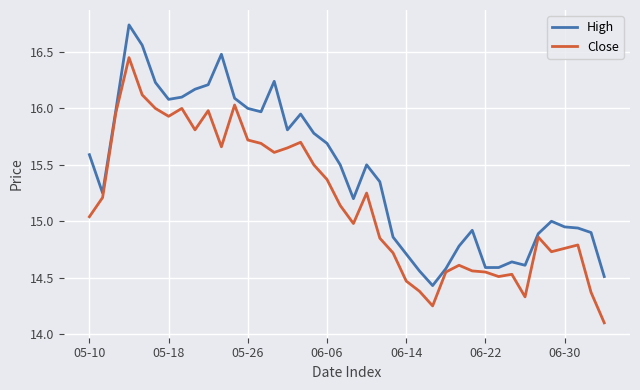

What is the minimum value shown in the chart?

14.1